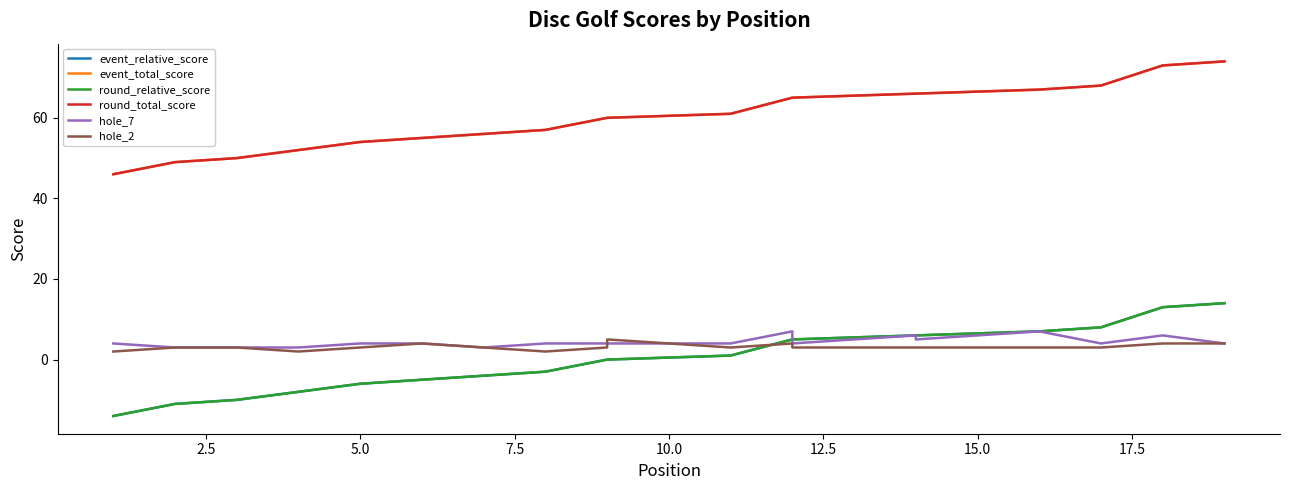

Which series ends up on top after the final intersection of hole_7 and hole_2?

hole_7